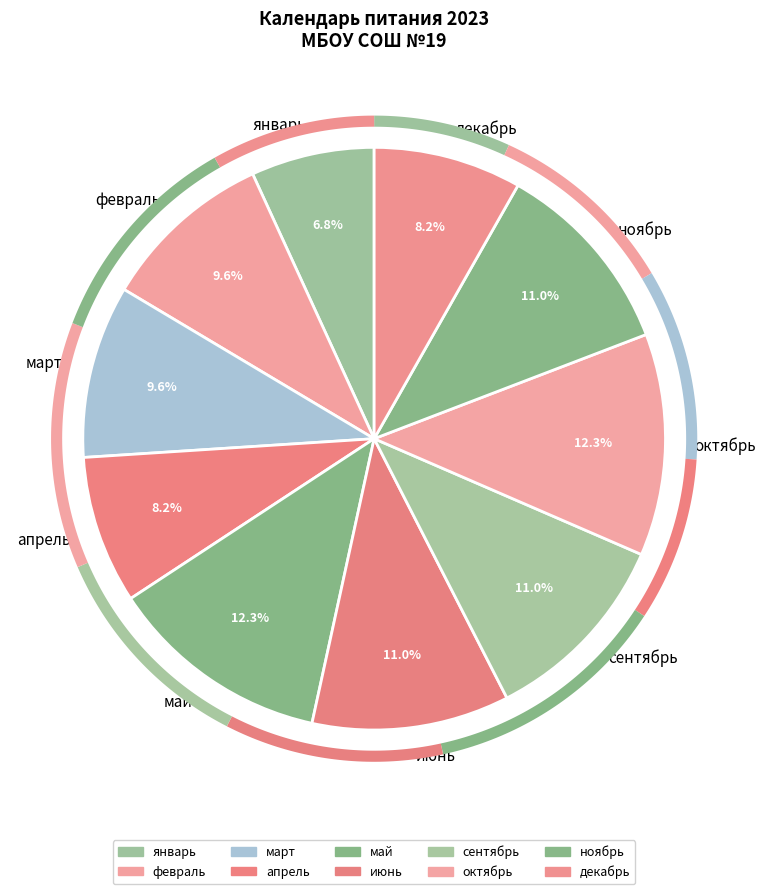

How many segments does this pie chart have?

10